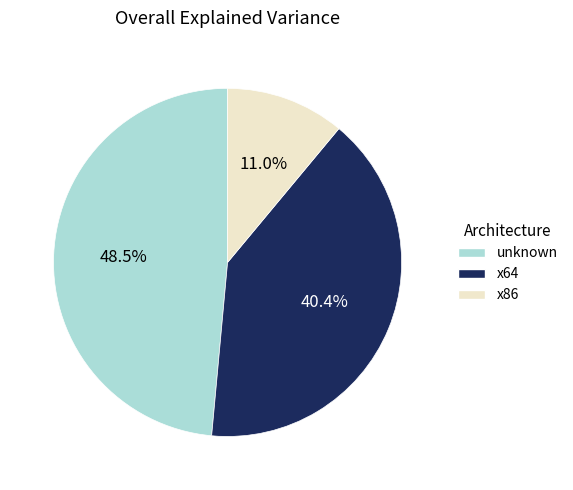

Does any single category account for the majority?

No